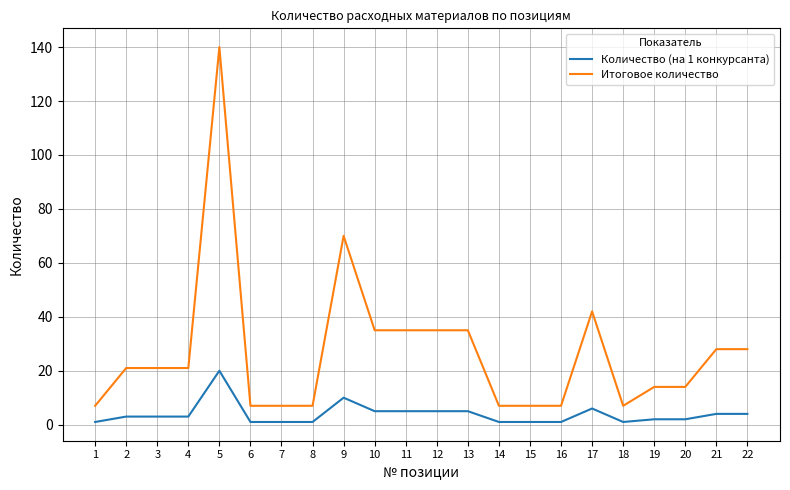

How many lines are shown in the chart?

2